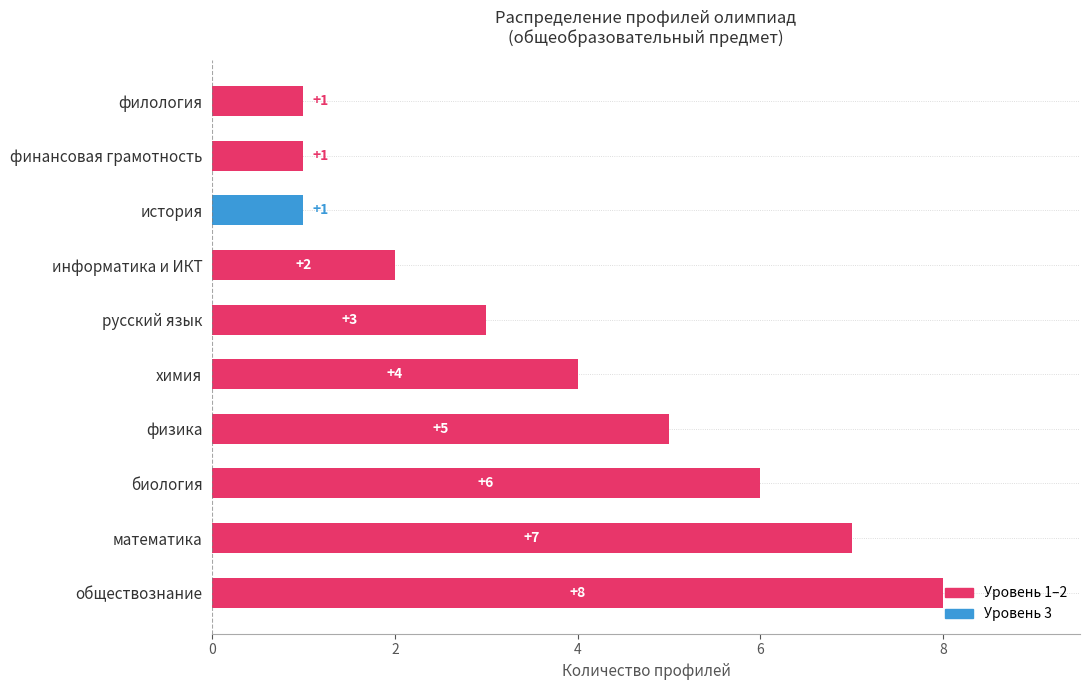

The value at русский язык is 3. True or false?

True